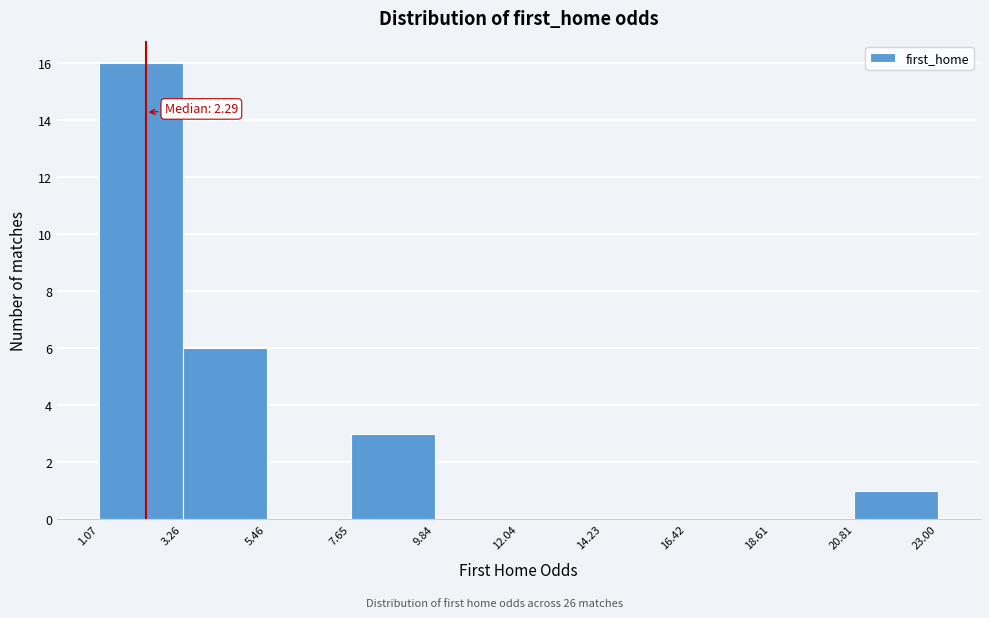

Which range on the x-axis has the tallest bar?

1.07 to 3.26